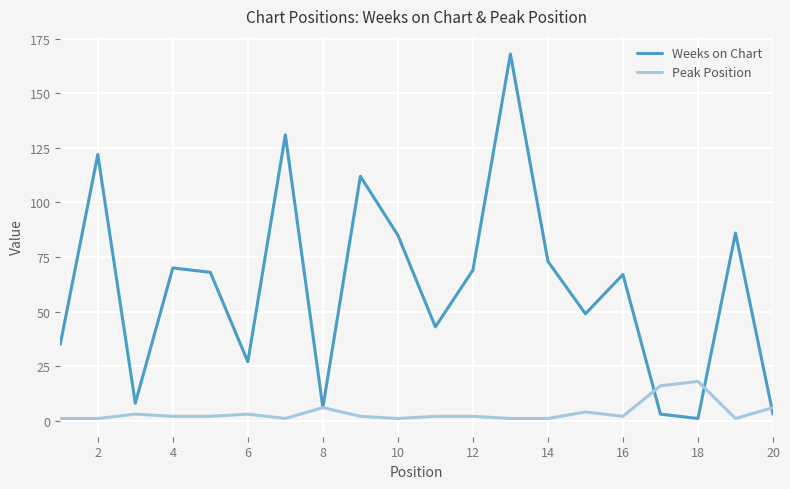

What is the highest value of the Weeks on Chart series?

168